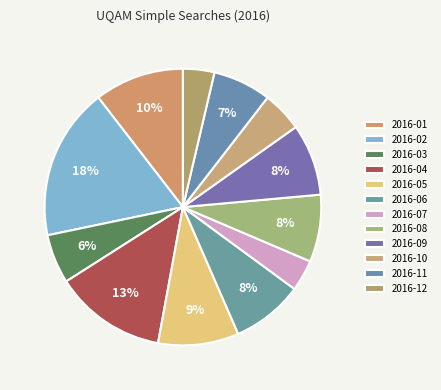

What percentage is the 2016-08 slice, to the nearest percent?

8%